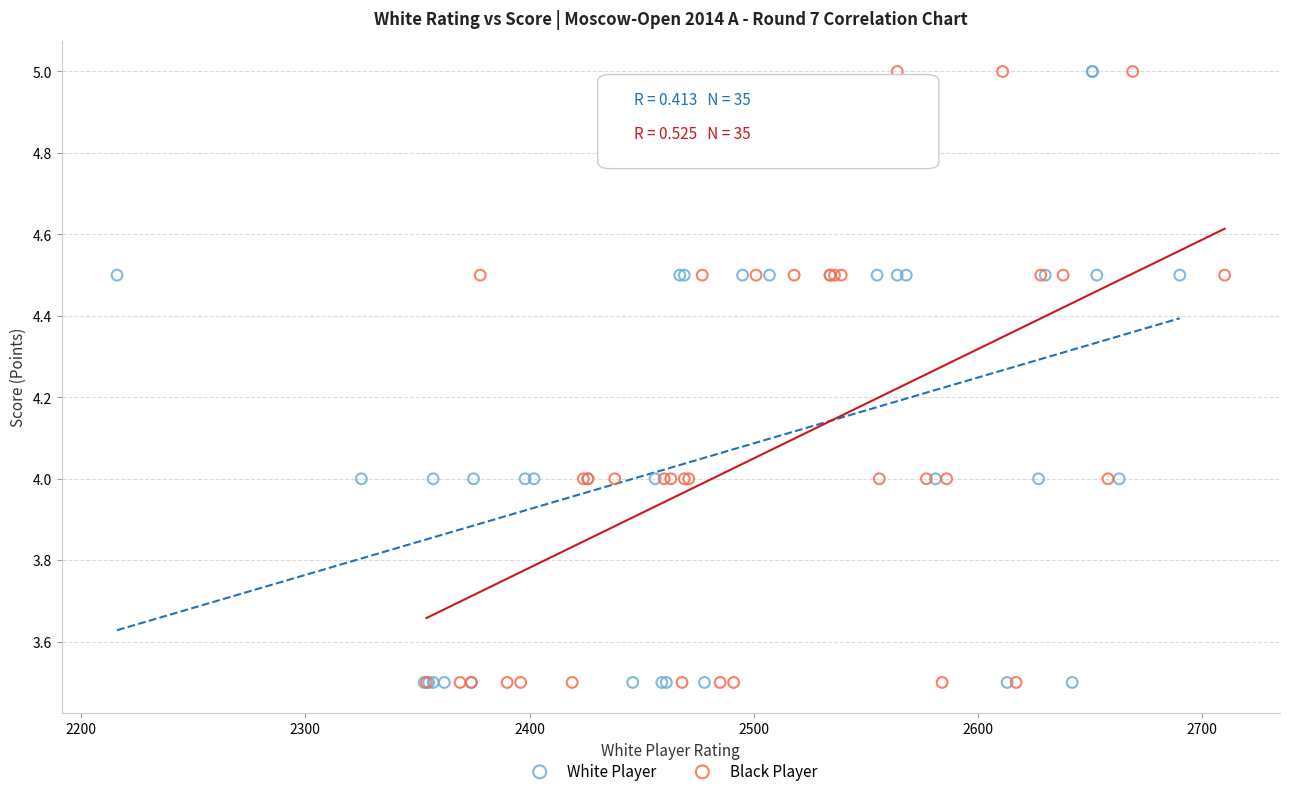

What are all the series names shown in the legend?

White Player, Black Player